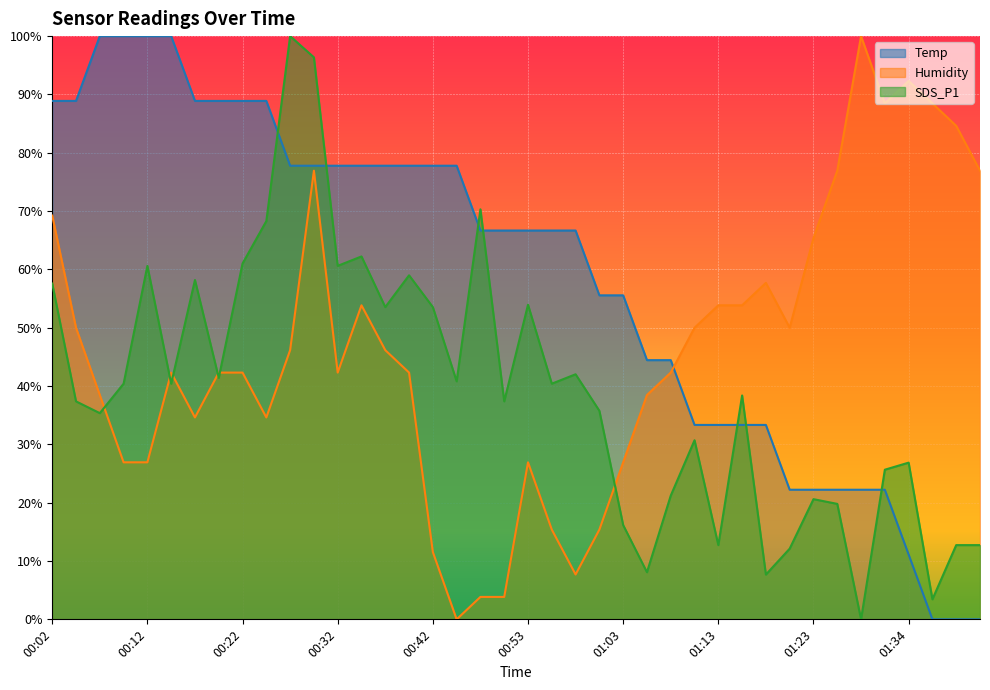

Reading left to right, what are all the values shown in this chart?

Temp: 00:02=88.9	00:04=88.9	00:07=100.0	00:09=100.0	00:12=100.0	00:14=100.0	00:17=88.9	00:19=88.9	00:22=88.9	00:24=88.9	00:27=77.8	00:30=77.8	00:32=77.8	00:35=77.8	00:37=77.8	00:40=77.8	00:42=77.8	00:45=77.8	00:47=66.7	00:50=66.7	00:53=66.7	00:55=66.7	00:58=66.7	01:01=55.6	01:03=55.6	01:06=44.4	01:08=44.4	01:11=33.3	01:13=33.3	01:16=33.3	01:18=33.3	01:21=22.2	01:23=22.2	01:26=22.2	01:29=22.2	01:31=22.2	01:34=11.1	01:37=0.0	01:40=0.0	01:42=0.0
Humidity: 00:02=69.2	00:04=50.0	00:07=38.5	00:09=26.9	00:12=26.9	00:14=42.3	00:17=34.6	00:19=42.3	00:22=42.3	00:24=34.6	00:27=46.2	00:30=76.9	00:32=42.3	00:35=53.8	00:37=46.2	00:40=42.3	00:42=11.5	00:45=0.0	00:47=3.8	00:50=3.8	00:53=26.9	00:55=15.4	00:58=7.7	01:01=15.4	01:03=26.9	01:06=38.5	01:08=42.3	01:11=50.0	01:13=53.8	01:16=53.8	01:18=57.7	01:21=50.0	01:23=65.4	01:26=76.9	01:29=100.0	01:31=88.5	01:34=92.3	01:37=88.5	01:40=84.6	01:42=76.9
SDS_P1: 00:02=57.6	00:04=37.4	00:07=35.4	00:09=40.4	00:12=60.6	00:14=40.4	00:17=58.2	00:19=41.4	00:22=61.0	00:24=68.3	00:27=100.0	00:30=96.4	00:32=60.6	00:35=62.2	00:37=53.5	00:40=59.0	00:42=53.5	00:45=40.8	00:47=70.3	00:50=37.4	00:53=53.9	00:55=40.4	00:58=42.0	01:01=35.8	01:03=16.2	01:06=8.1	01:08=21.2	01:11=30.7	01:13=12.7	01:16=38.4	01:18=7.7	01:21=12.1	01:23=20.6	01:26=19.8	01:29=0.0	01:31=25.7	01:34=26.9	01:37=3.4	01:40=12.7	01:42=12.7